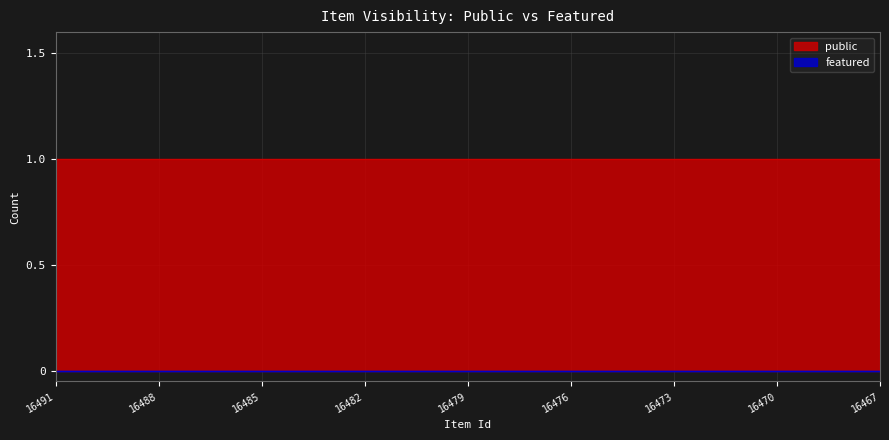

True or false: featured and public intersect in this chart.

False